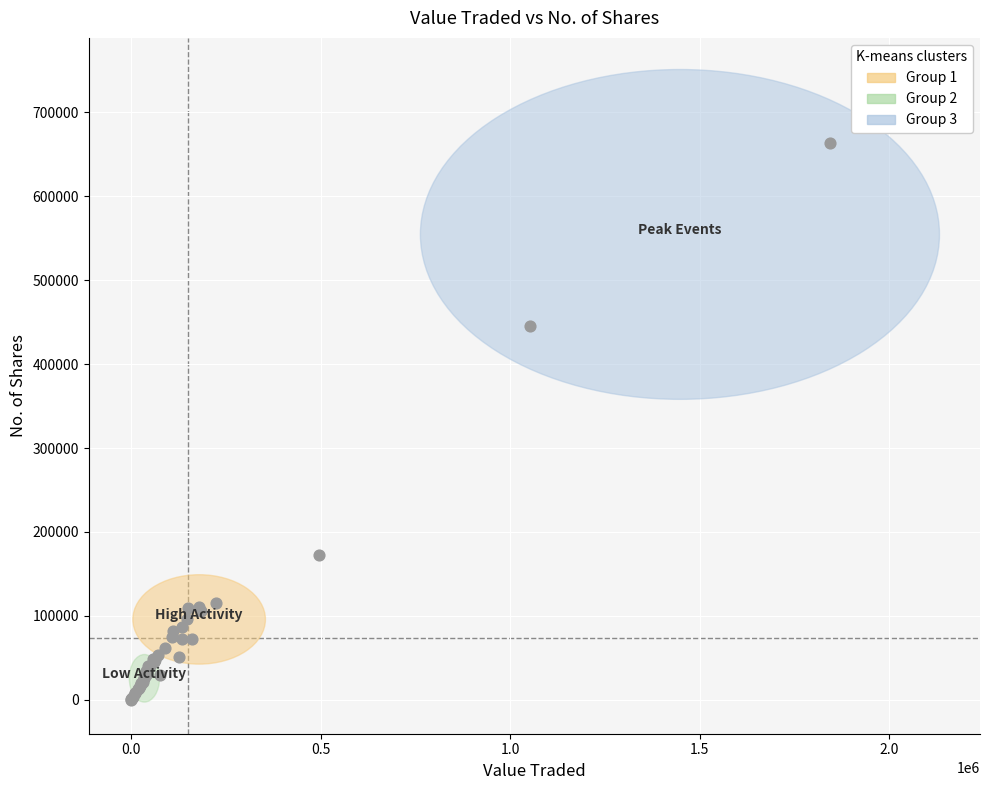

What Y value in the scatter plot is closest to 331723?

445548